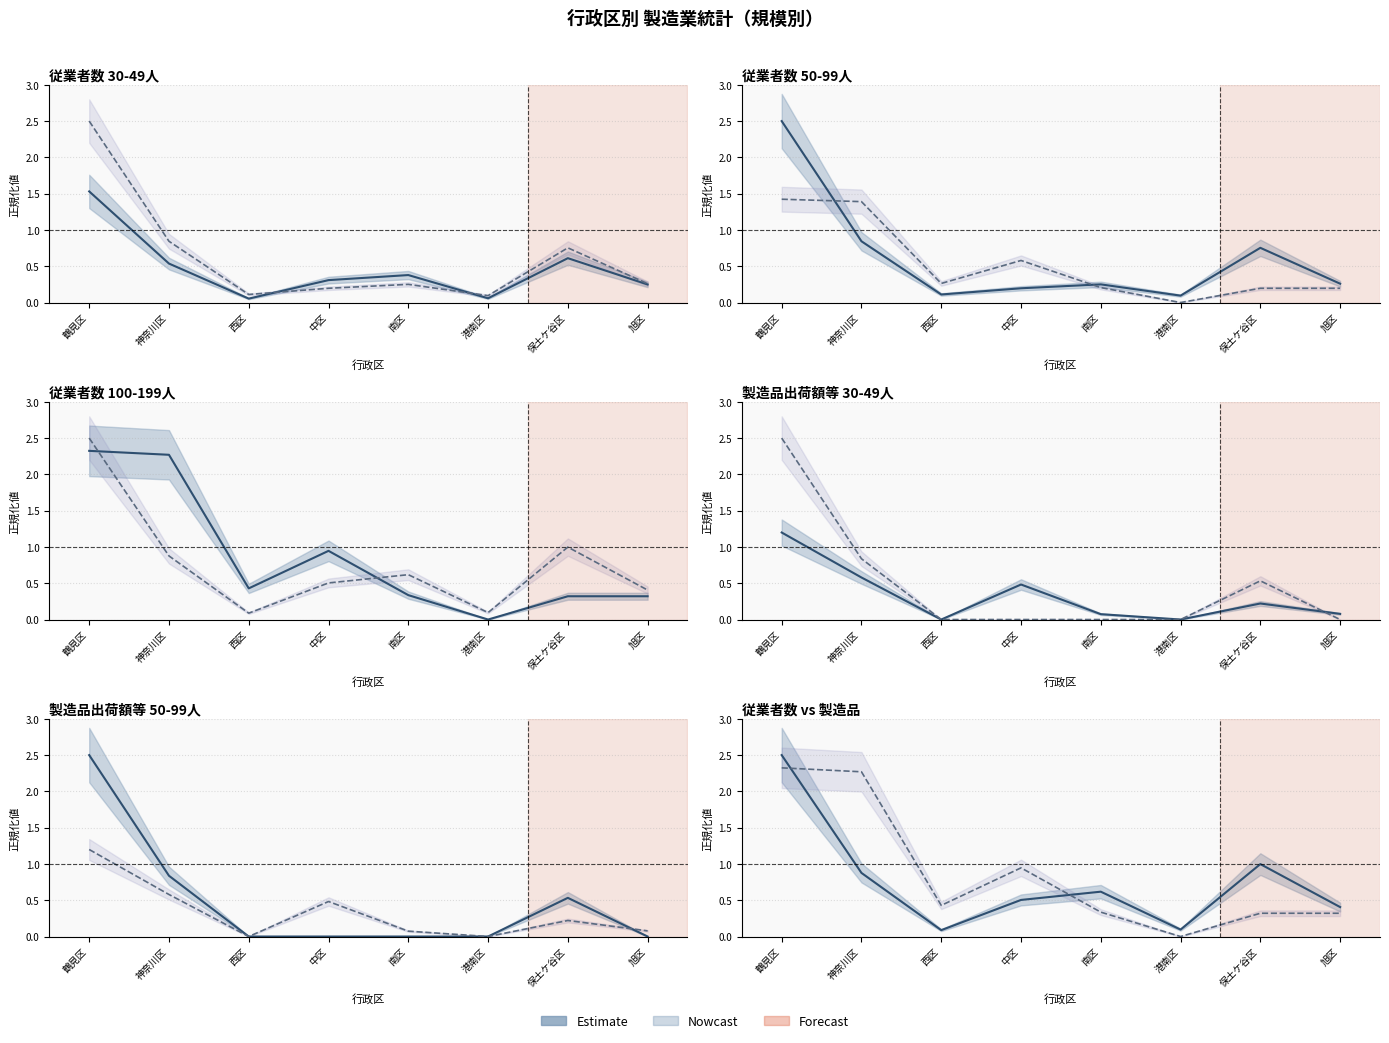

List the series in order of their overall mean, highest first.

従業者数(100-199人), 従業者数(30-49人), 従業者数(50-99人), 製造品出荷額等(50-99人), 製造品出荷額等(30-49人)